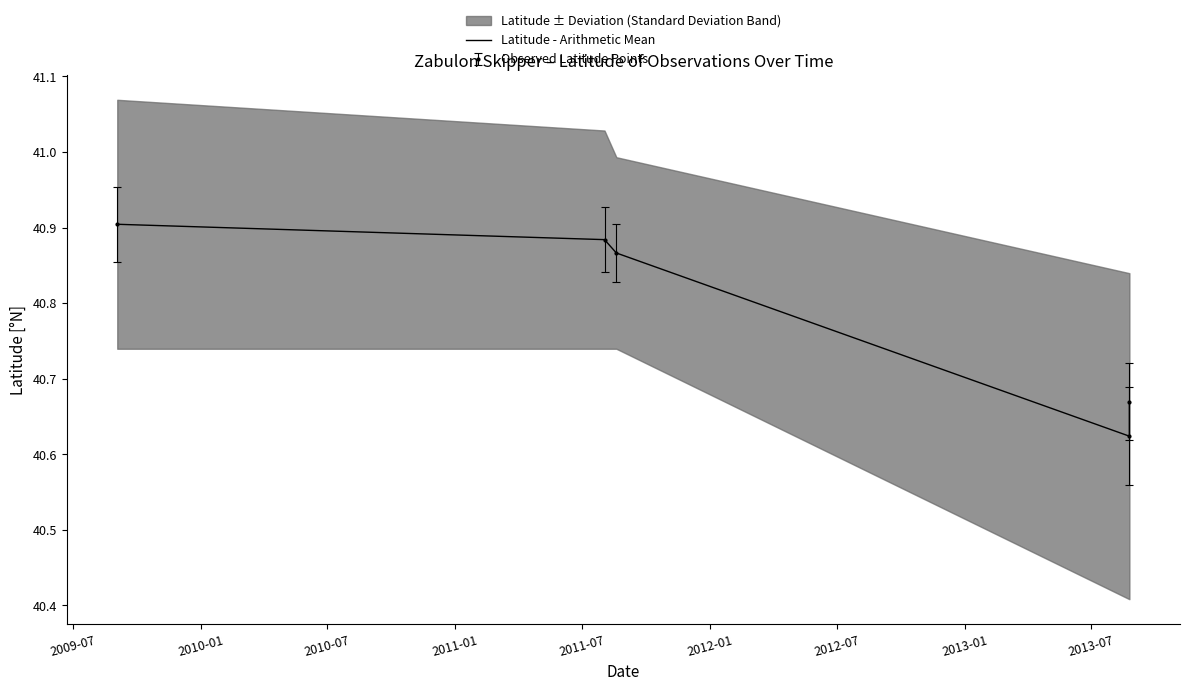

True or false: there are more than 0 points higher than both neighbors.

False